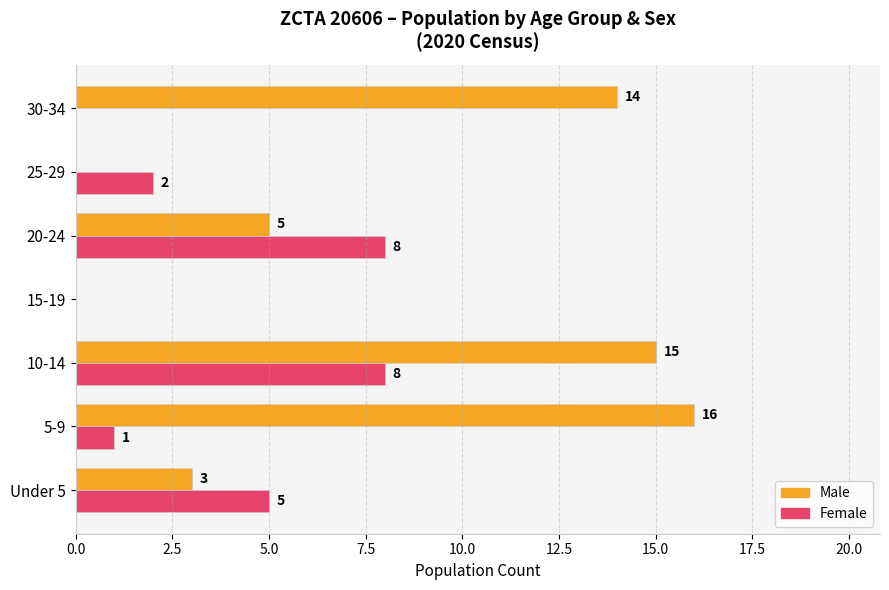

What is the maximum value for Female?

8